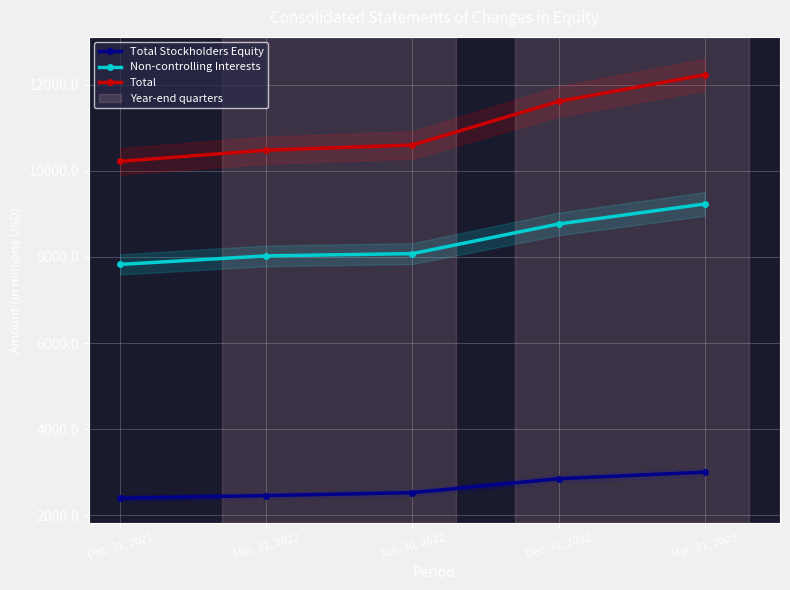

Reading right to left, what are all the values shown in this chart?

Total Stockholders Equity: 3001	2848	2524	2456	2395
Non-controlling Interests: 9232	8767	8078	8026	7827
Total: 12233	11615	10602	10482	10222